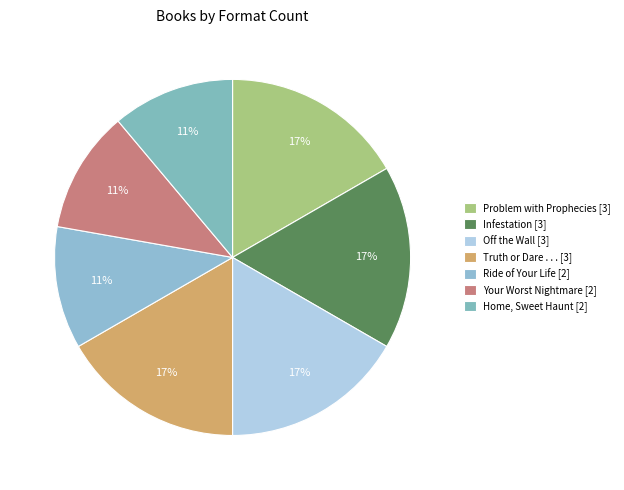

Between Home, Sweet Haunt and Truth or Dare . . ., which is larger?

Truth or Dare . . .